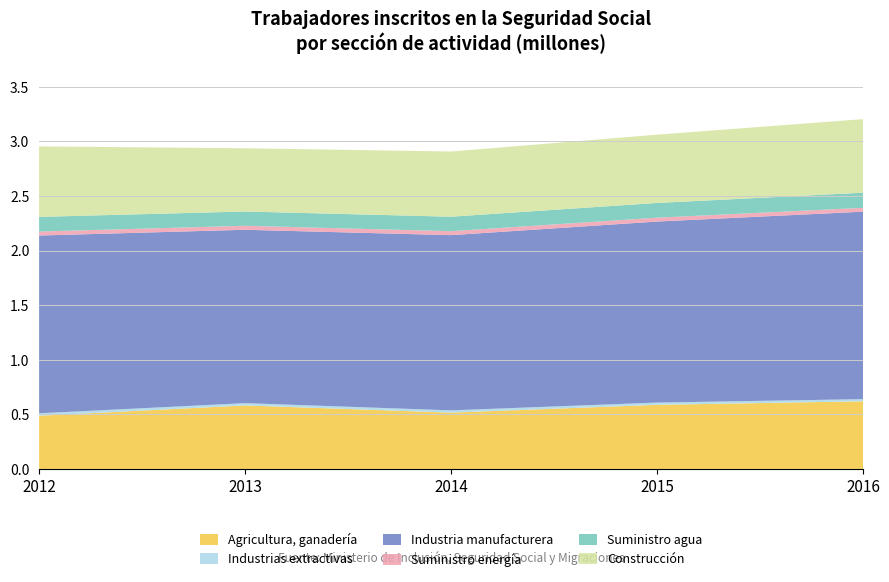

Reading left to right, transcribe all the data shown in this chart.

Agricultura, ganadería: 2012=486948	2013=581601	2014=515840	2015=587217	2016=619711
Industrias extractivas: 2012=22650	2013=21119	2014=20849	2015=20689	2016=19768
Industria manufacturera: 2012=1628880	2013=1588488	2014=1605207	2015=1658623	2016=1717558
Suministro energía: 2012=36535	2013=36502	2014=36331	2015=35395	2016=35229
Suministro agua: 2012=134433	2013=130736	2014=132716	2015=135041	2016=138558
Construcción: 2012=645662	2013=579451	2014=597357	2015=625615	2016=674138